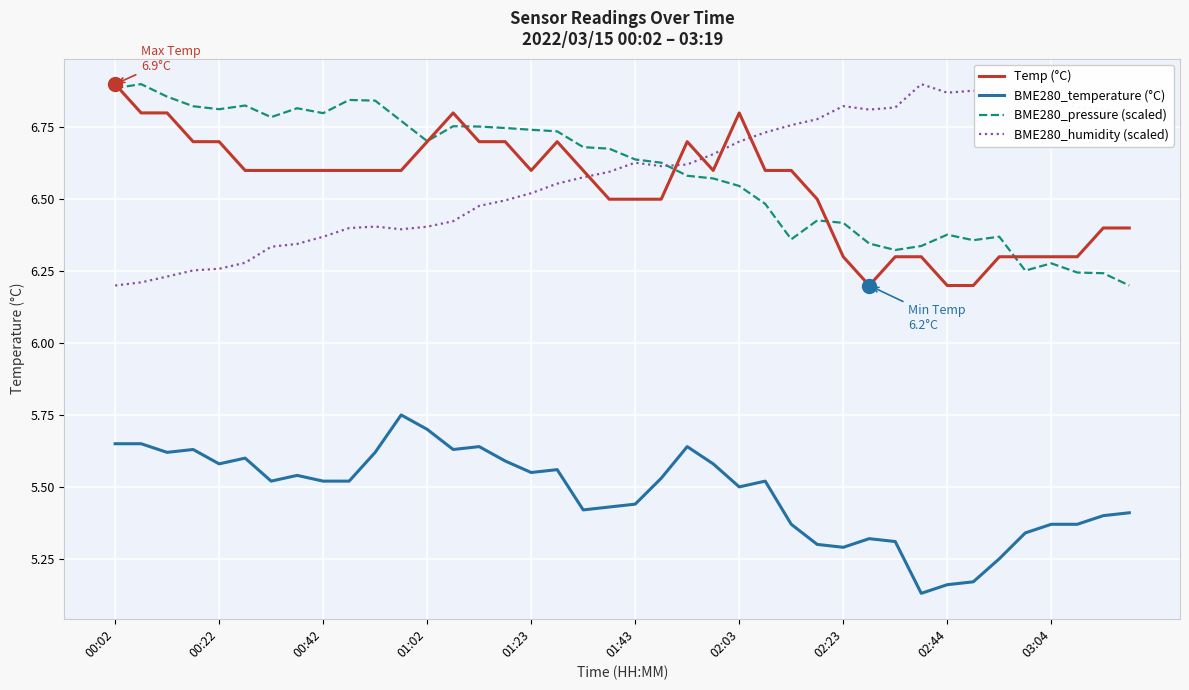

True or false: BME280_temperature (°C) and Temp (°C) cross at least once.

False